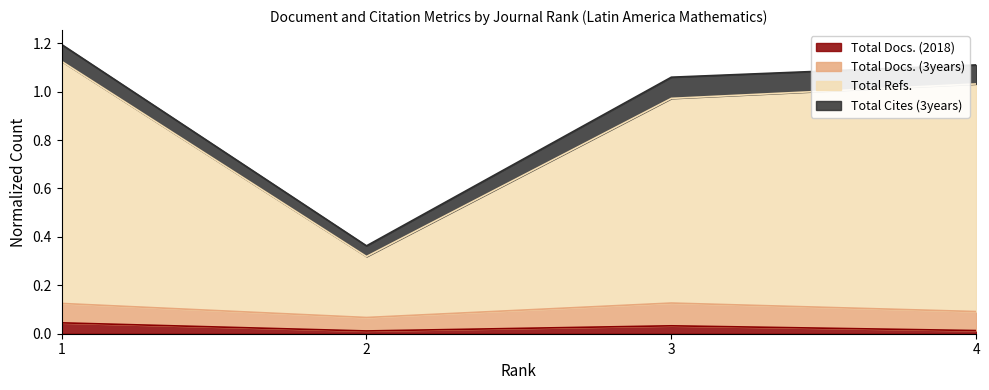

Is the value of Total Refs. at 2 greater than the value of Total Docs. (2018) at 1?

Yes